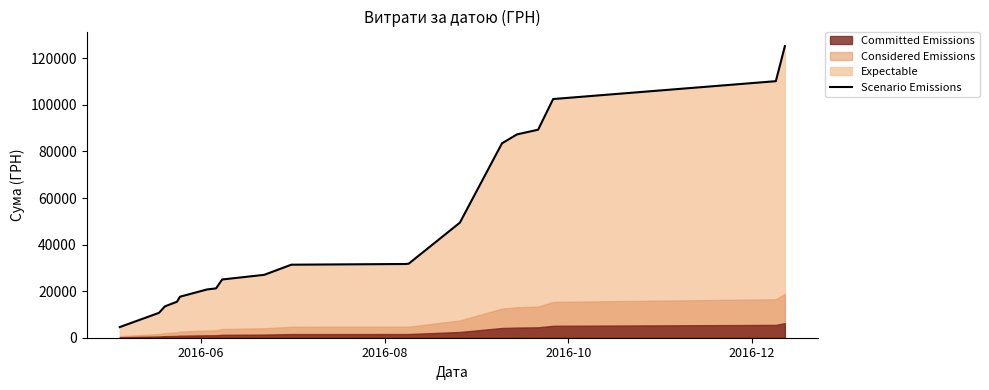

What is the difference between the second highest and second lowest values?

99524.6